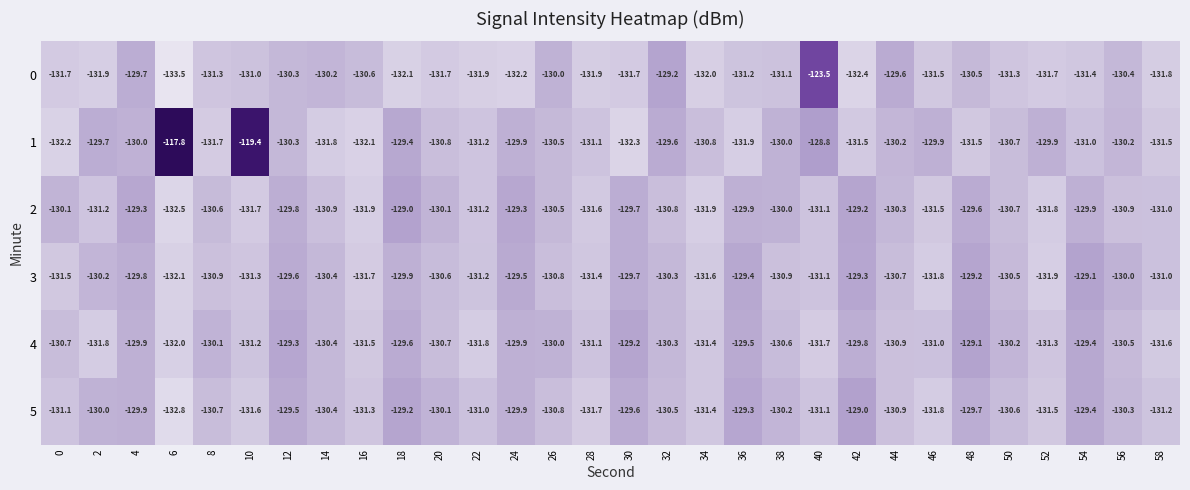

True or false: 0 has a value of -204.6 at 26.

False